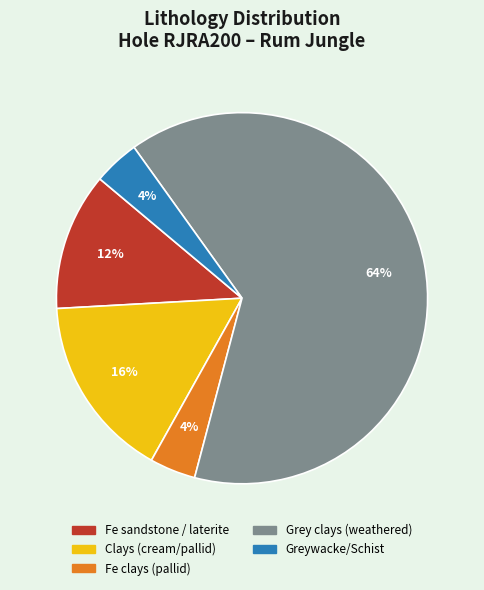

To the nearest percent, what portion does Grey clays (weathered) represent?

64%